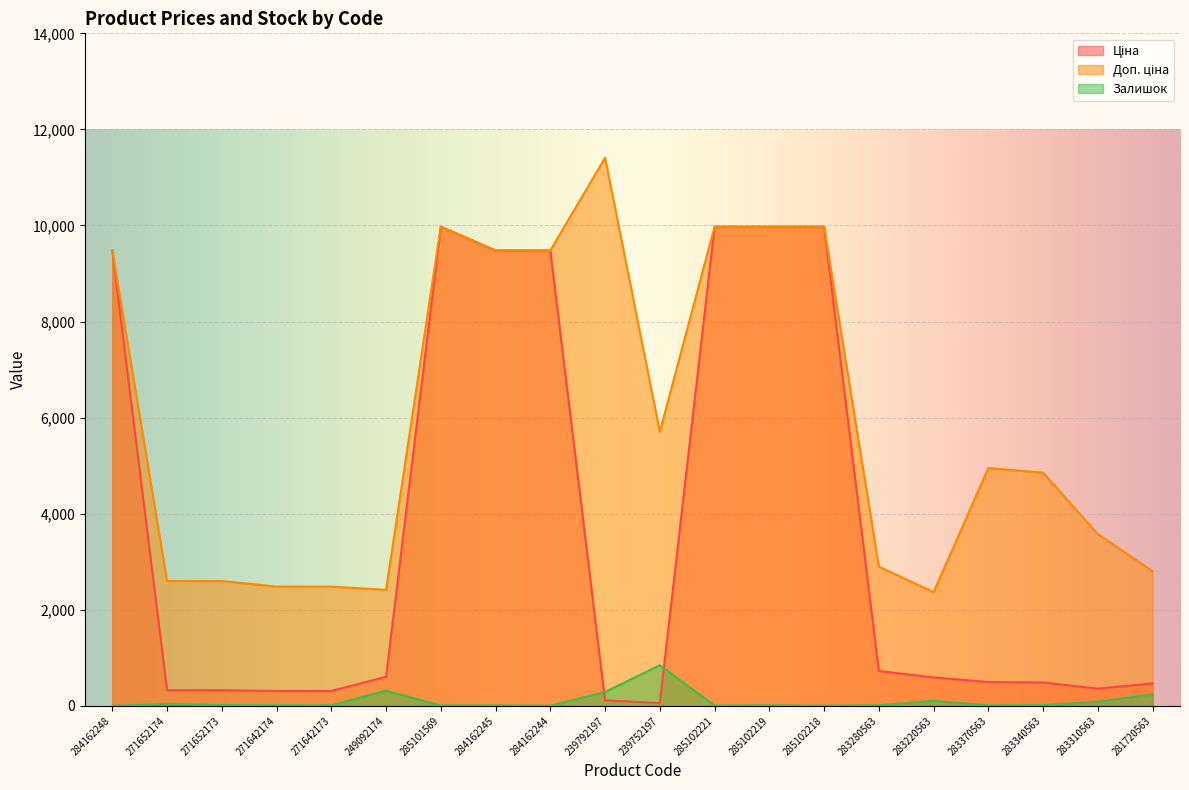

The Доп. ціна series shows 3350.6 at 285102219. True or false?

False